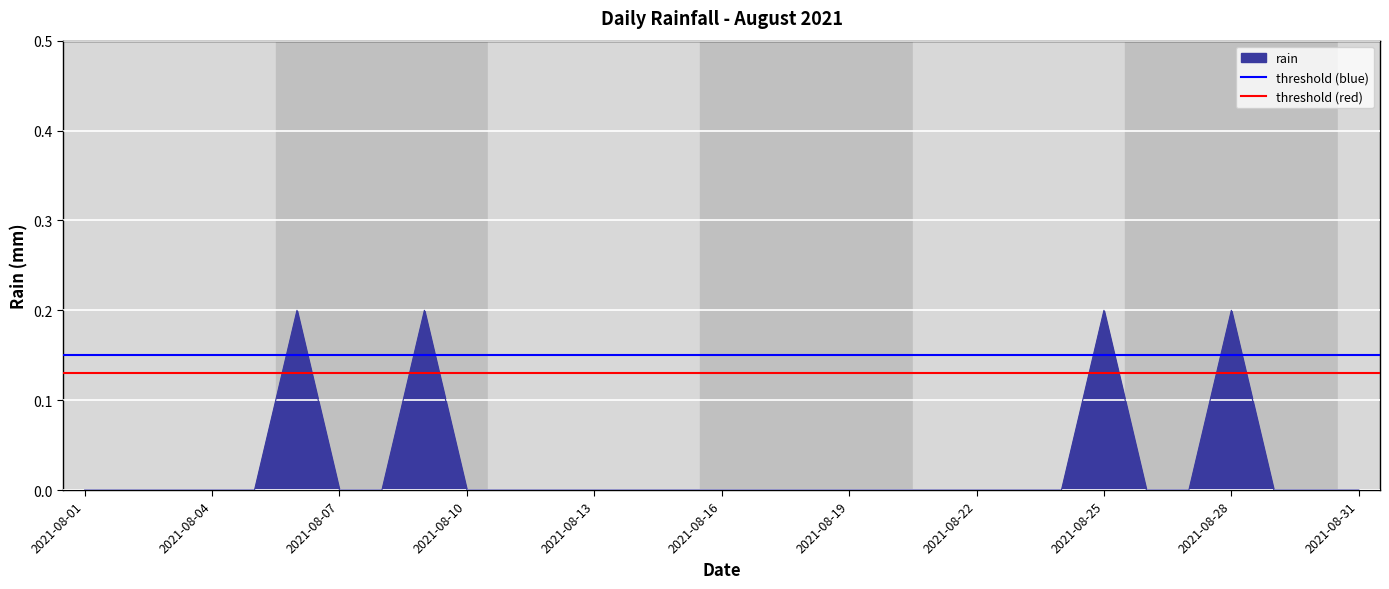

What is the total value across all series at 2021-08-04?

0.3